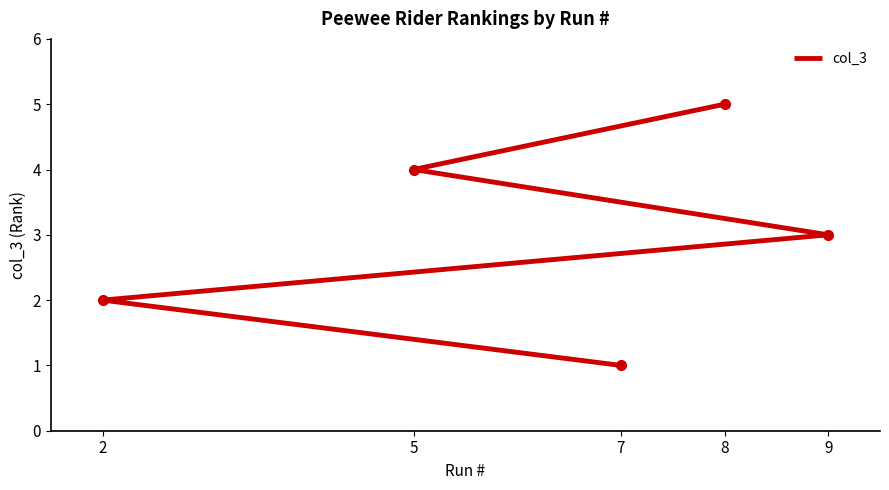

How many lines are shown in the chart?

1